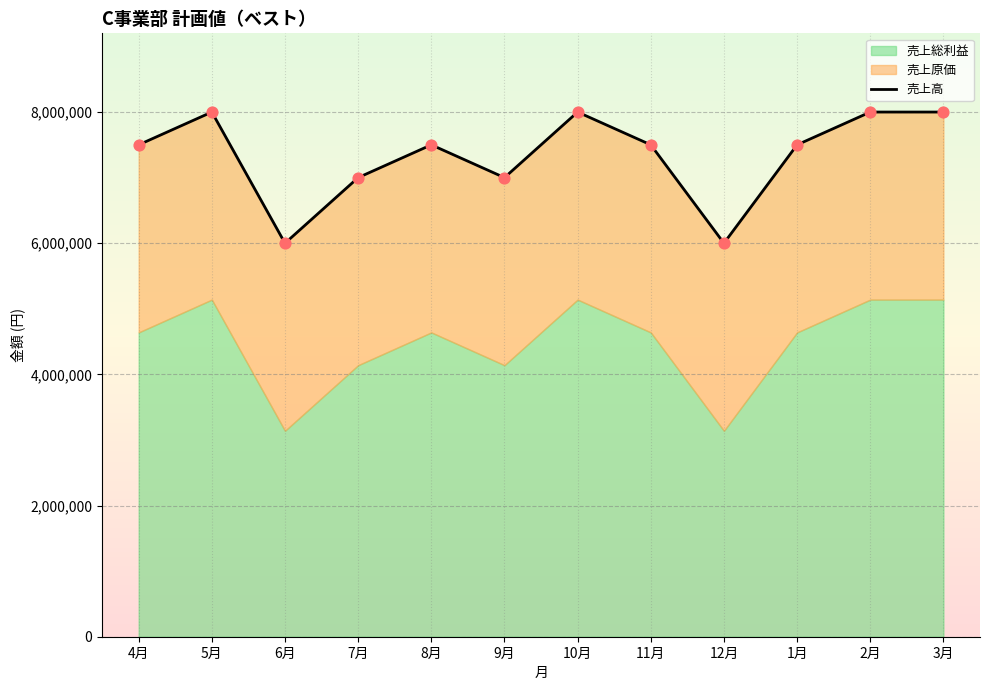

Approximately how many times larger is the value at 11月 compared to 6月?

1.2